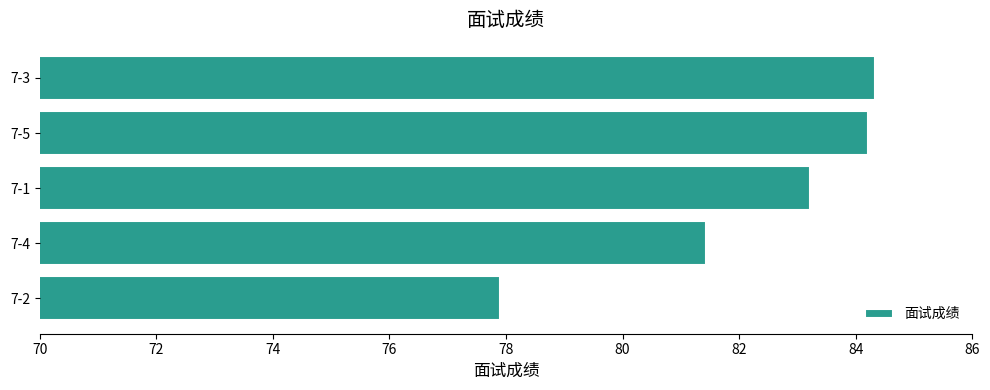

How many bars are there in total?

5